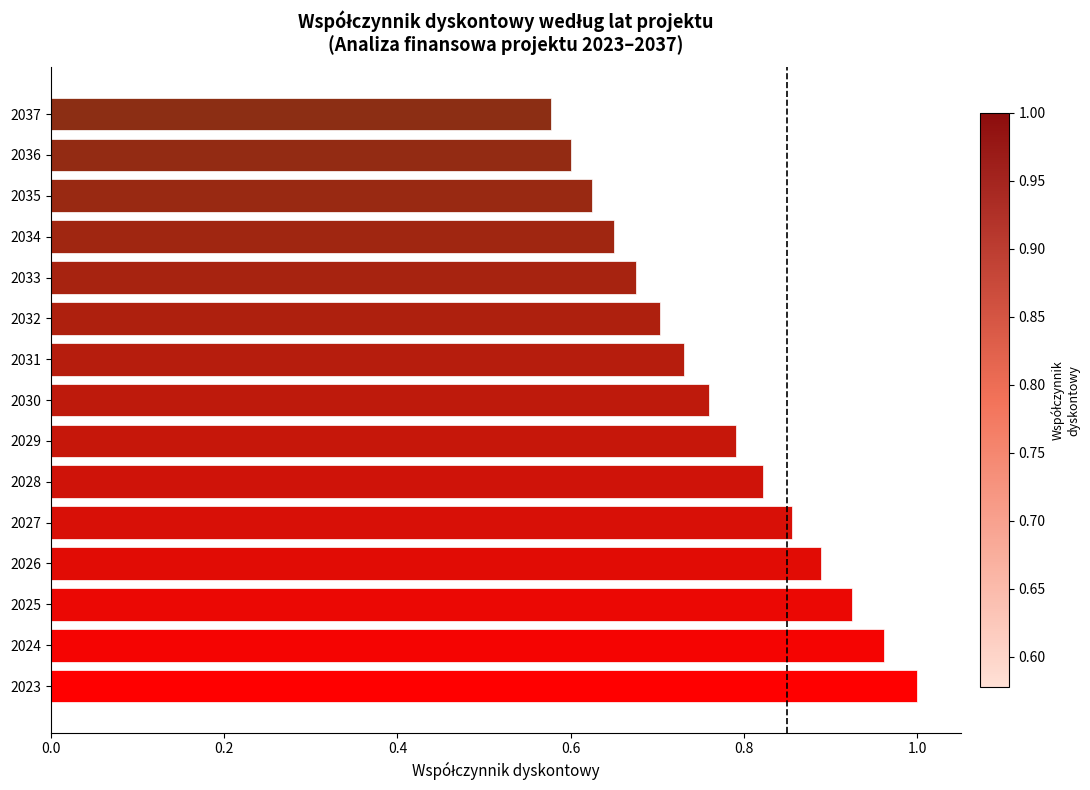

Which label corresponds to the largest value in the chart?

2023